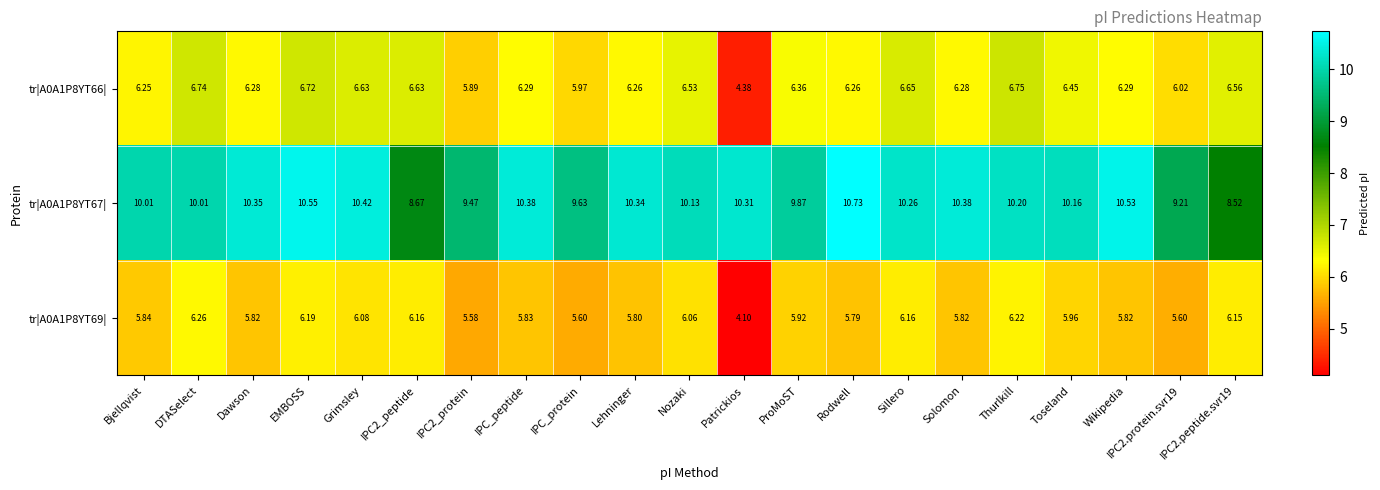

At which category does the chart reach its minimum across all series?

Patrickios